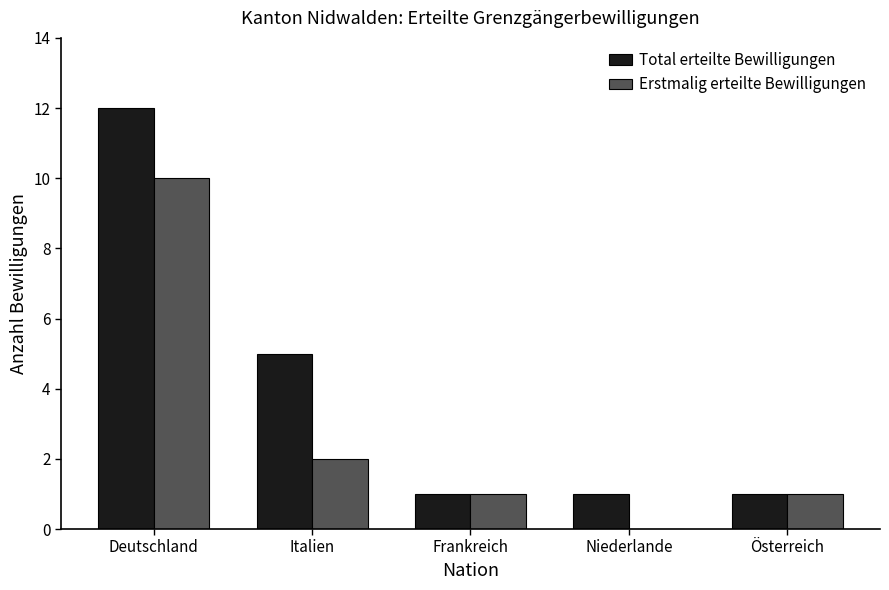

What is the highest value of the Total erteilte Bewilligungen series?

12